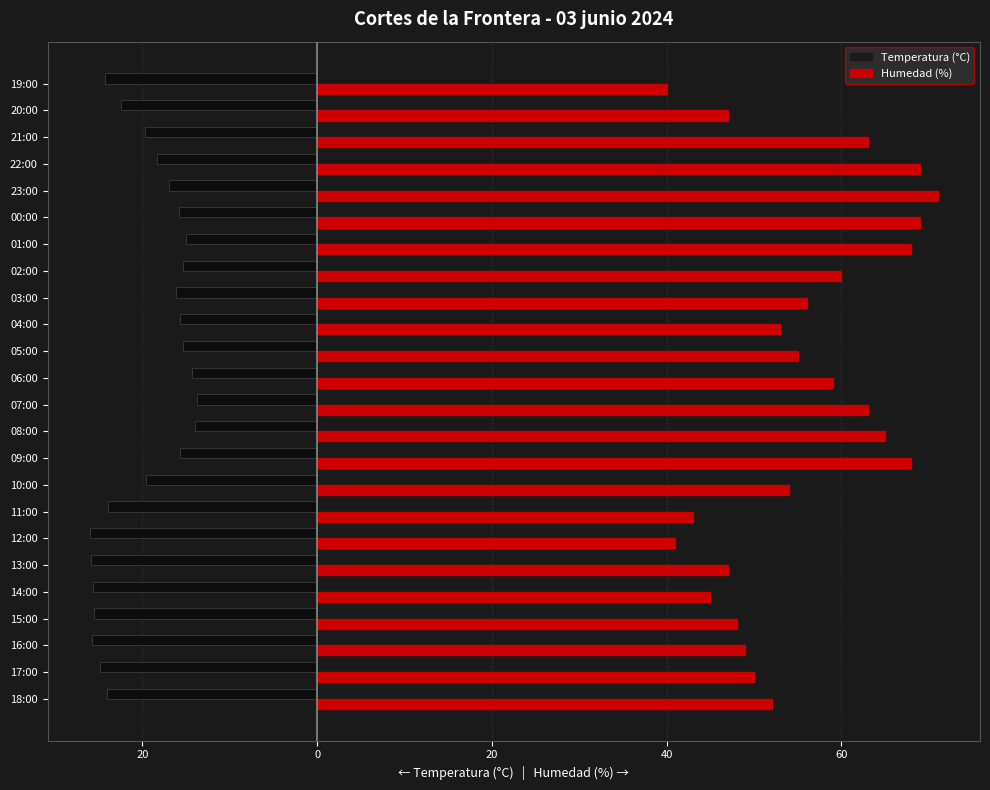

Which has a higher value, 21:00 or 19:00?

21:00